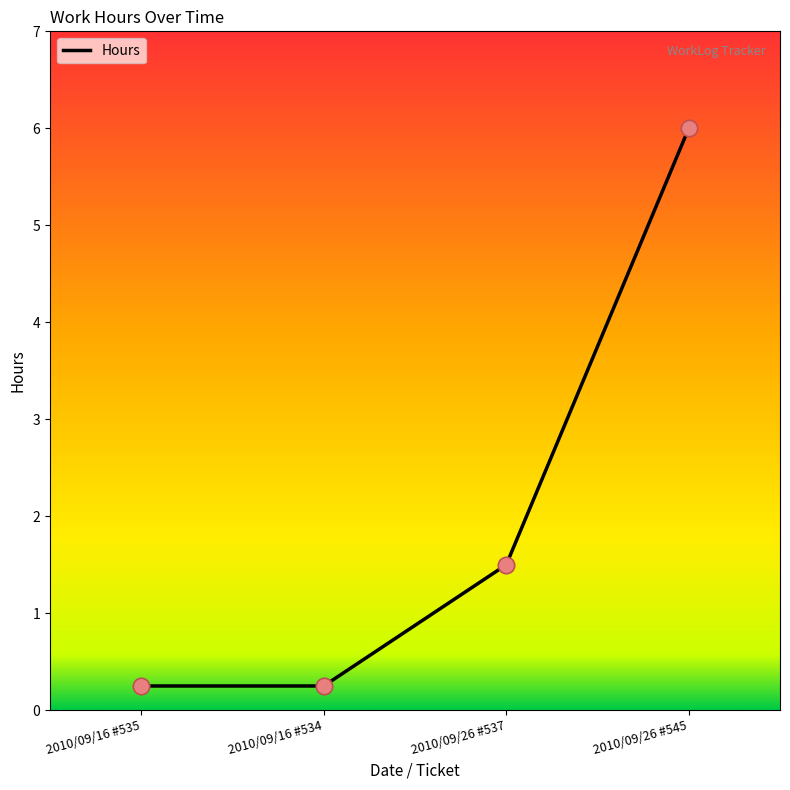

Which has a higher value, 2010/09/26 #537 or 2010/09/16 #535?

2010/09/26 #537